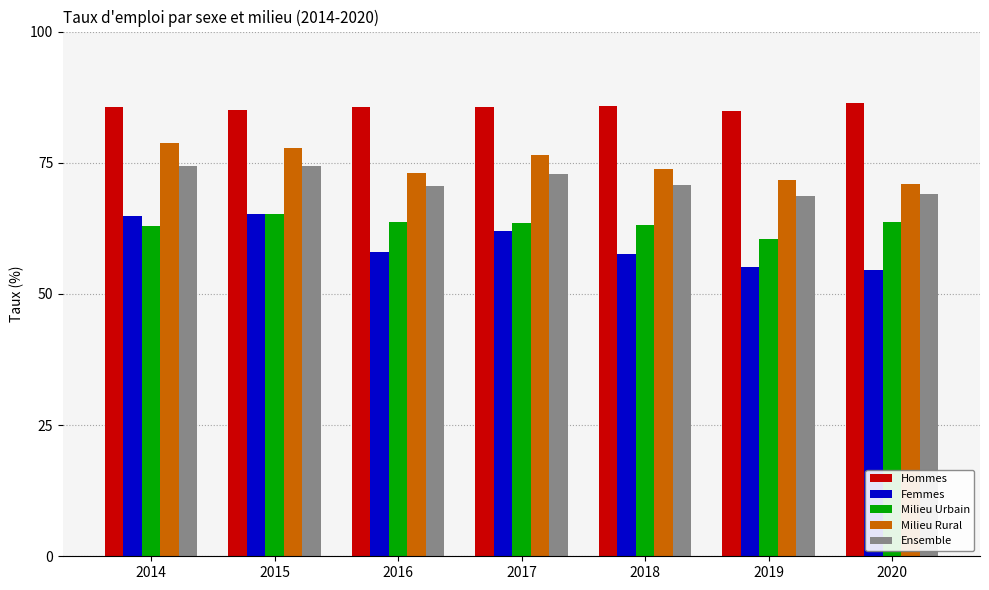

Is the value of Ensemble at 2015 greater than the value of Femmes at 2015?

Yes